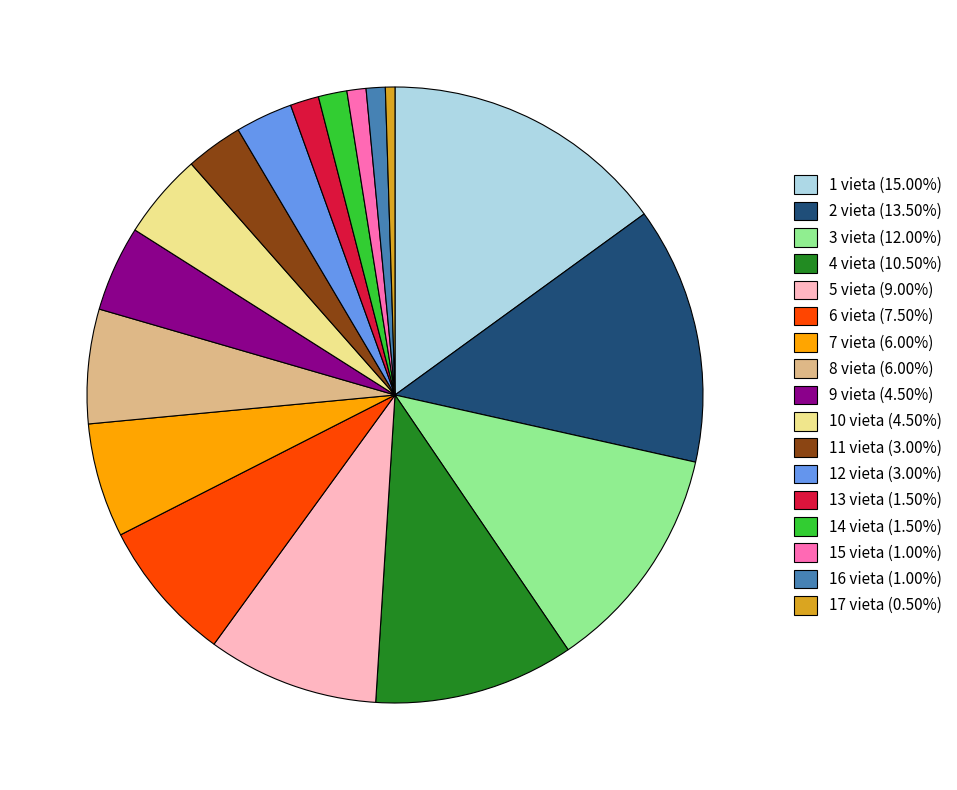

Is 8 vieta the majority of the pie?

No